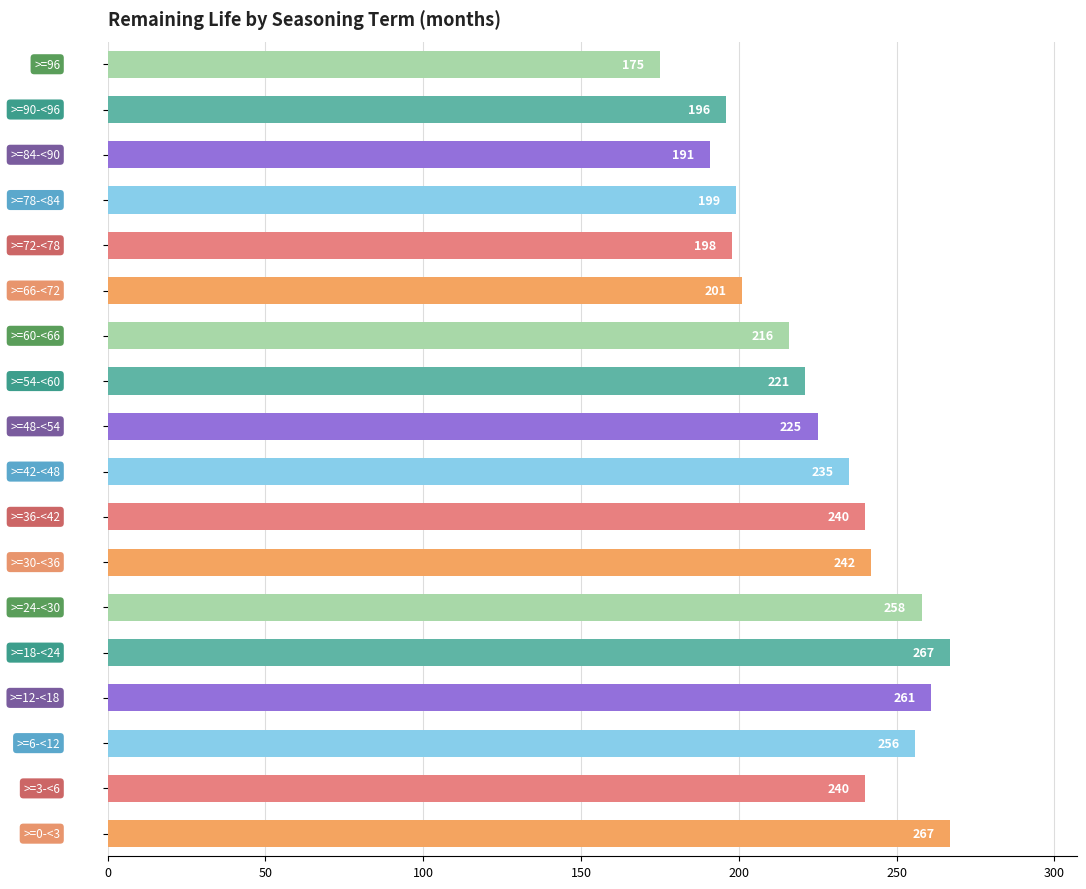

What is the minimum value shown in the chart?

175